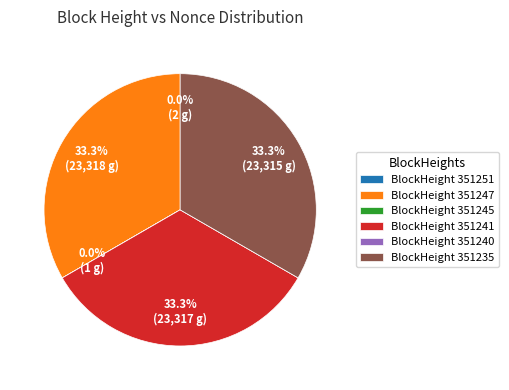

What percentage is NOT represented by BlockHeight 351247?

66.7%